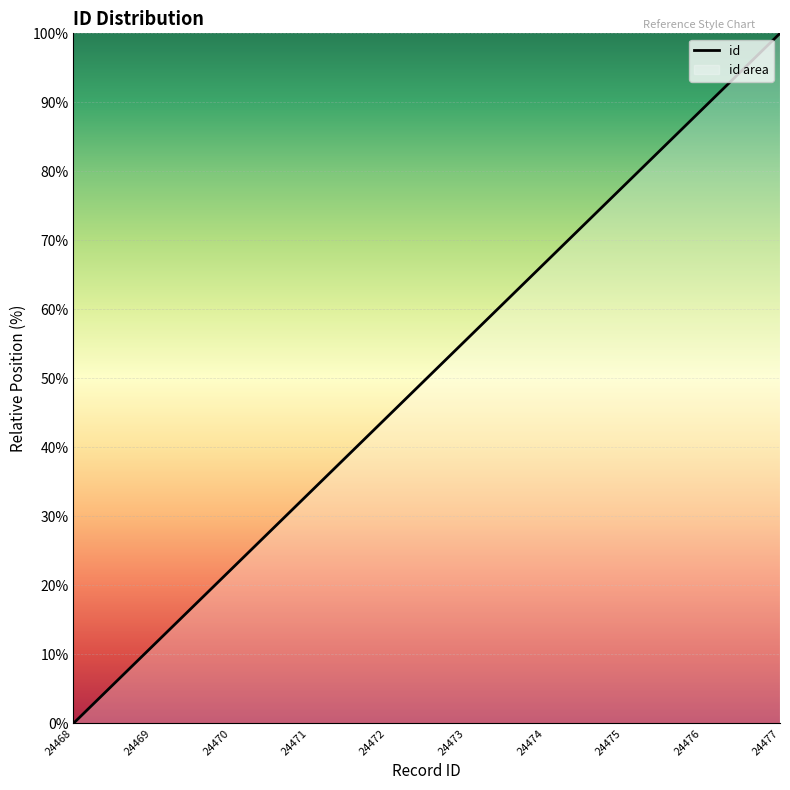

What is the maximum value shown in the chart?

100.0